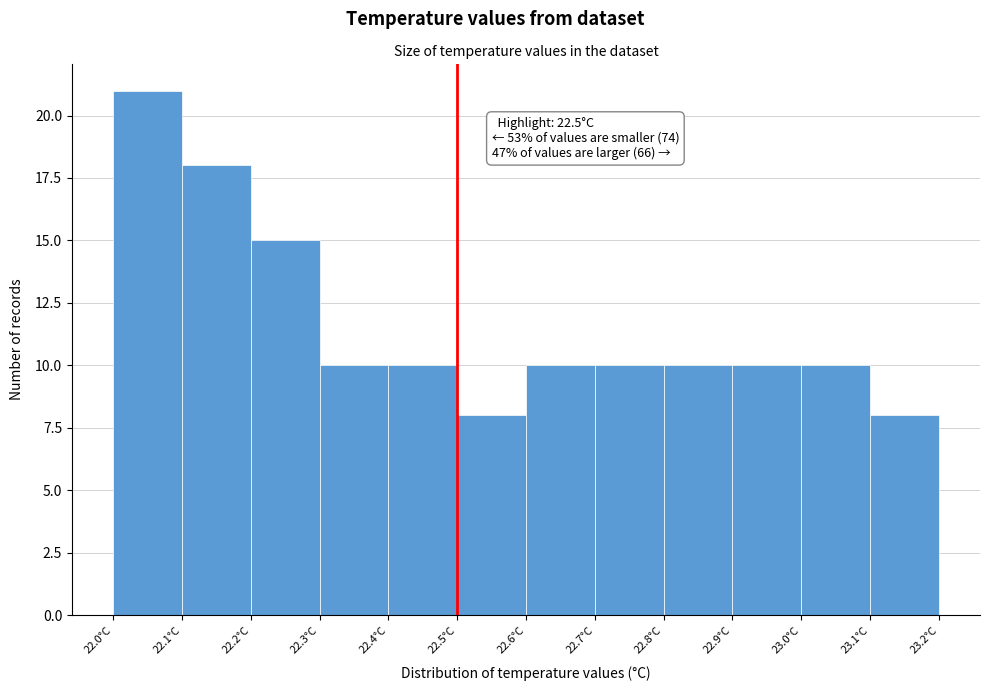

Over which range of the x-axis is the bar tallest?

22.0 to 22.1